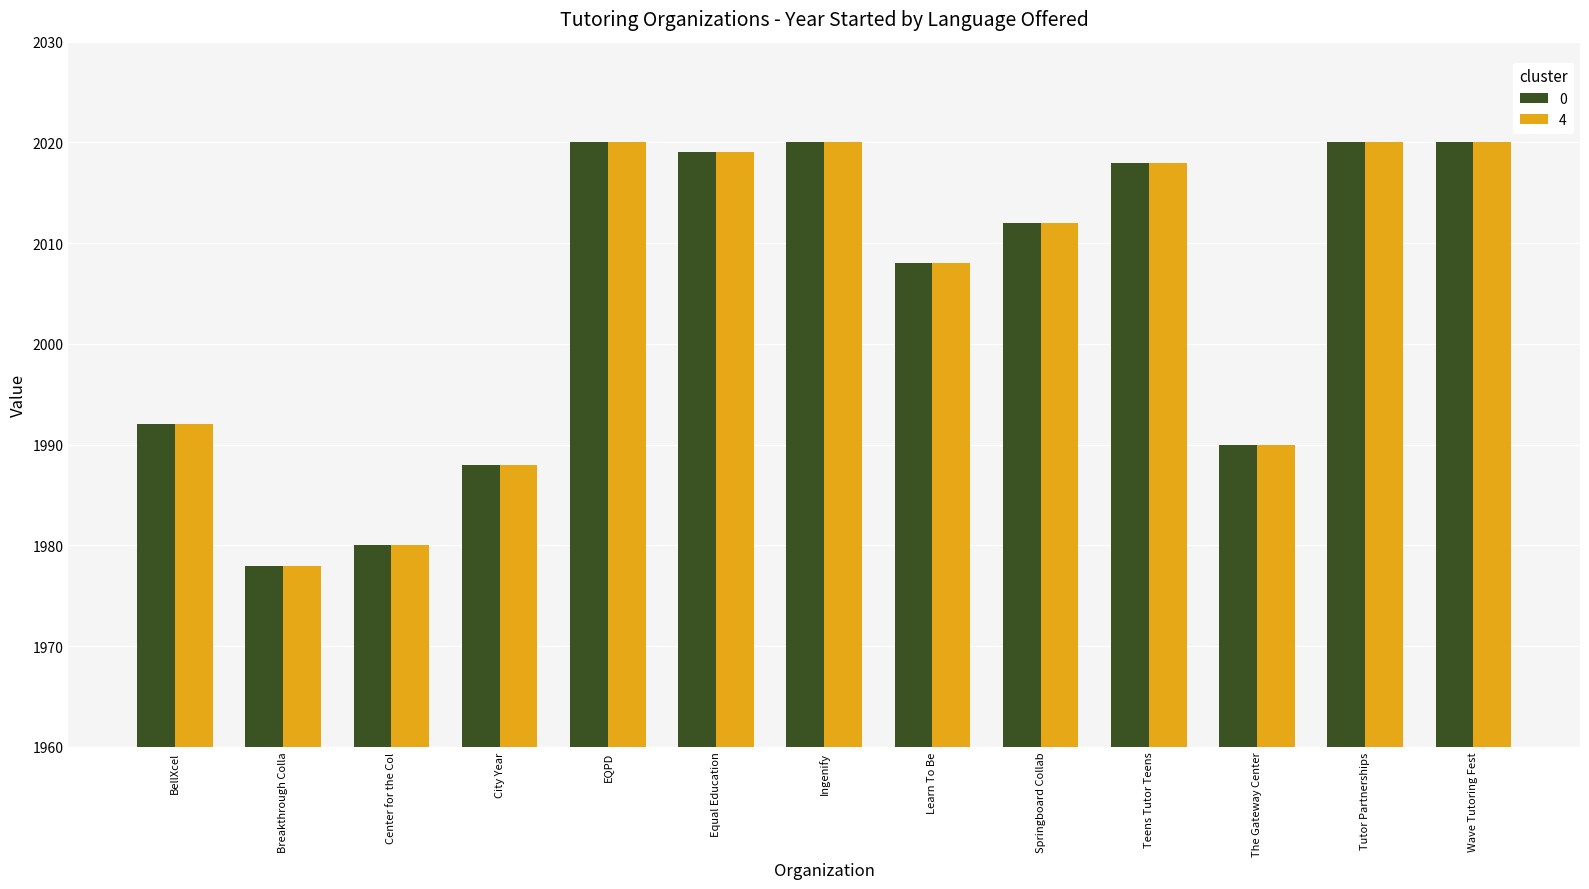

What is the difference between the second highest and minimum values in the 0 series?

42